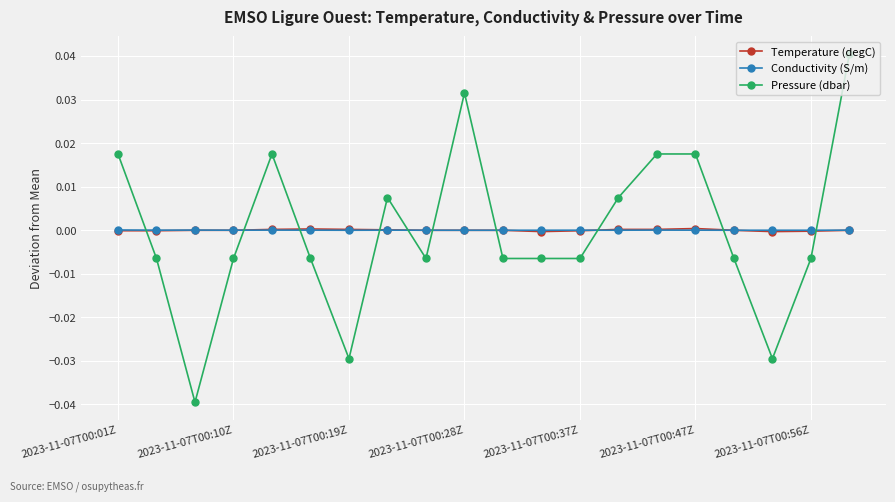

How many times do Pressure (dbar) and Conductivity (S/m) cross each other?

10